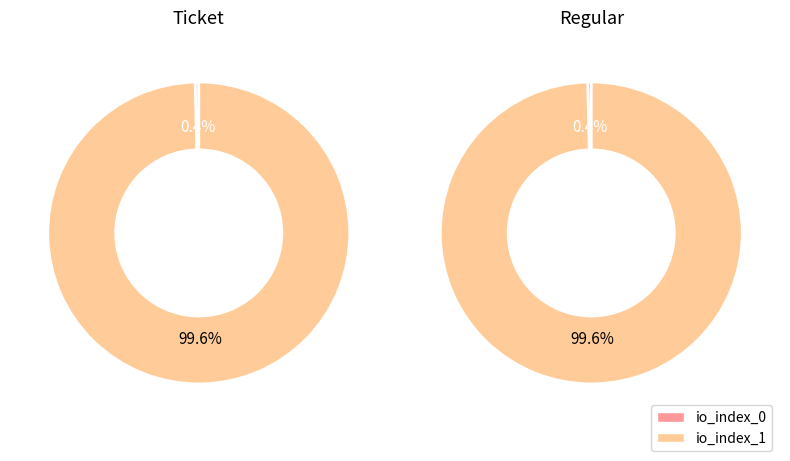

Do io_index_1 and io_index_0 together represent more than half of the pie?

Yes